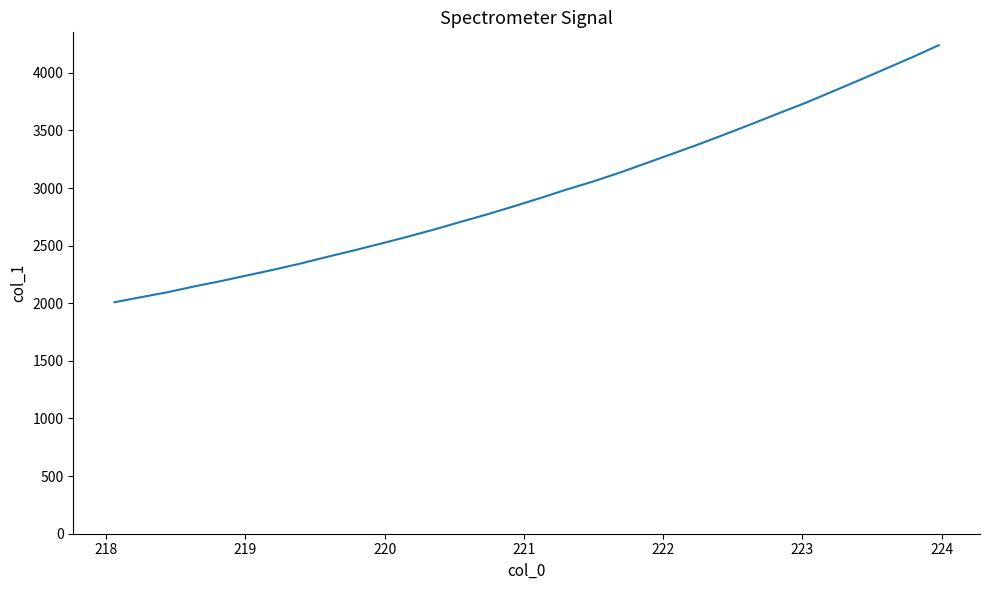

What is the maximum value shown in the chart?

4239.6